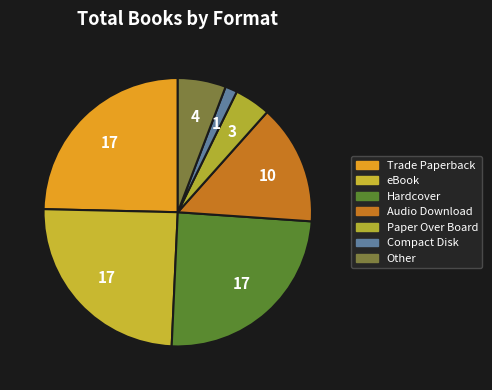

The Hardcover slice represents 6% of the pie. True or false?

False